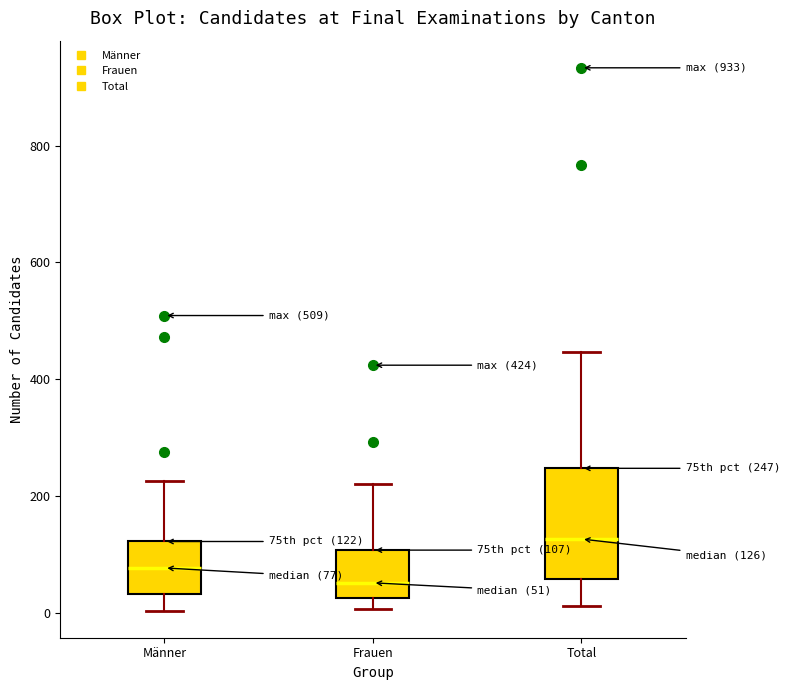

Which box has the highest median line?

Total